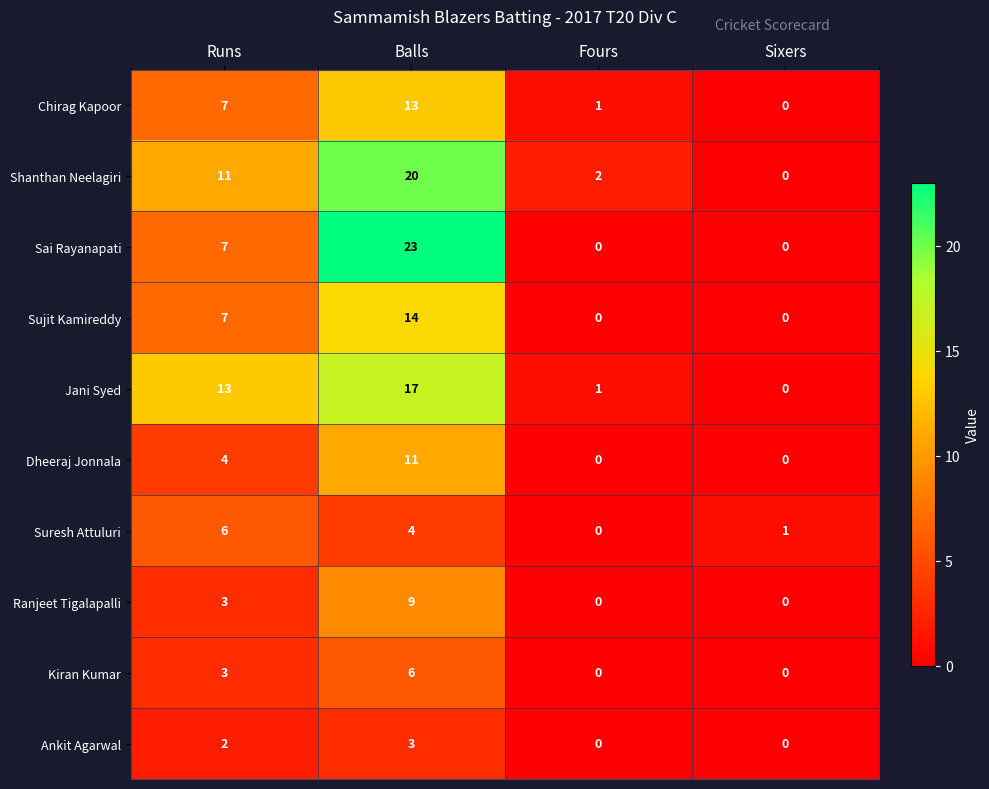

Which series has the largest range (max minus min)?

Sai Rayanapati